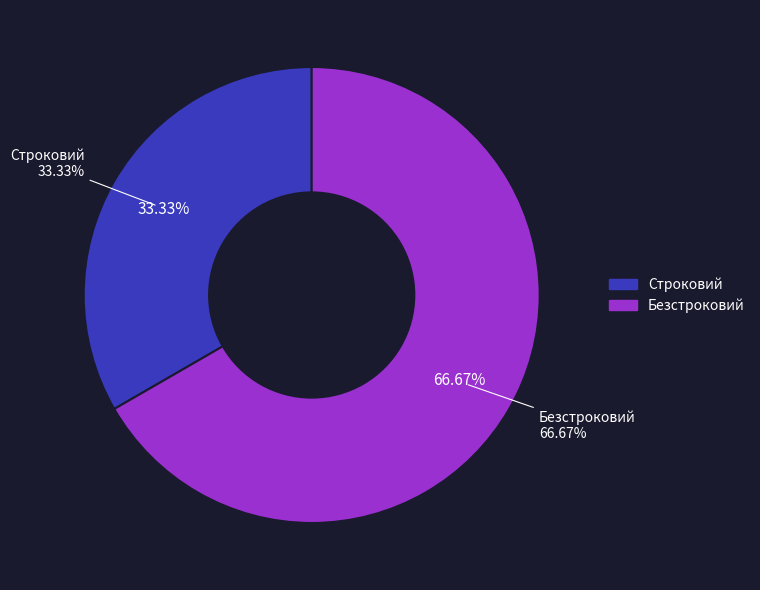

What percentage is the Строковий slice, to the nearest percent?

33%